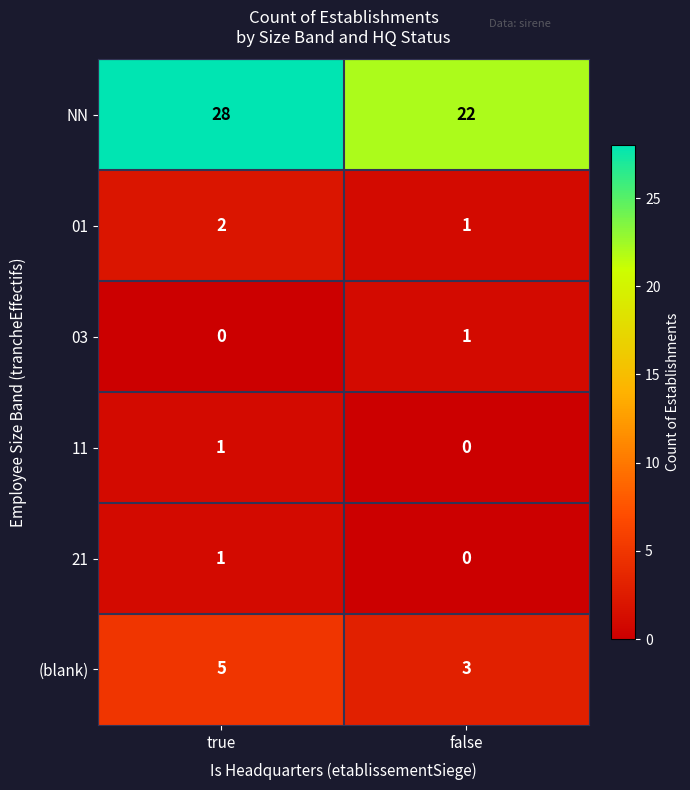

Which series has the widest spread of values?

NN